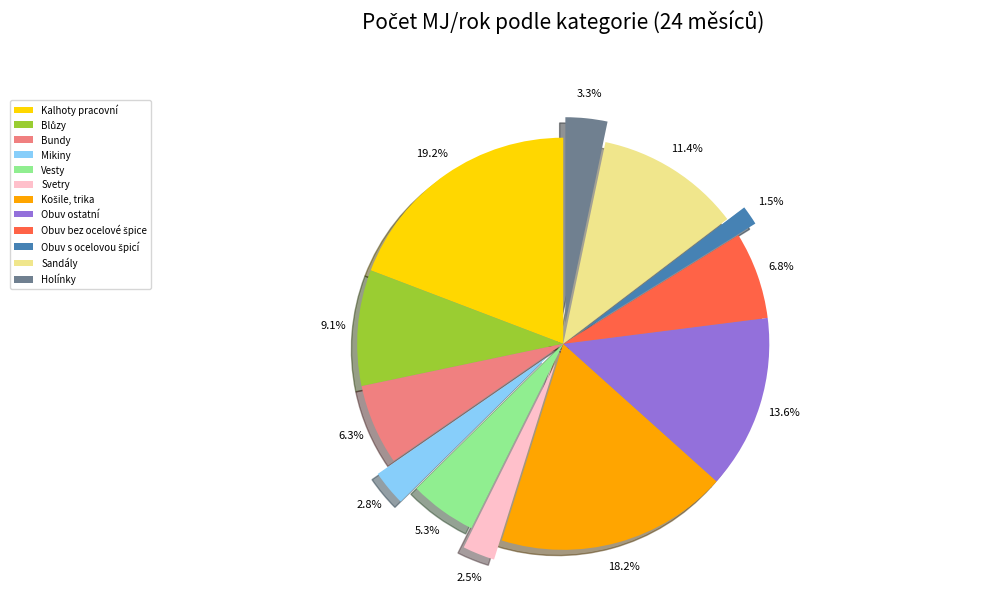

True or false: Vesty accounts for 5% of the total.

True